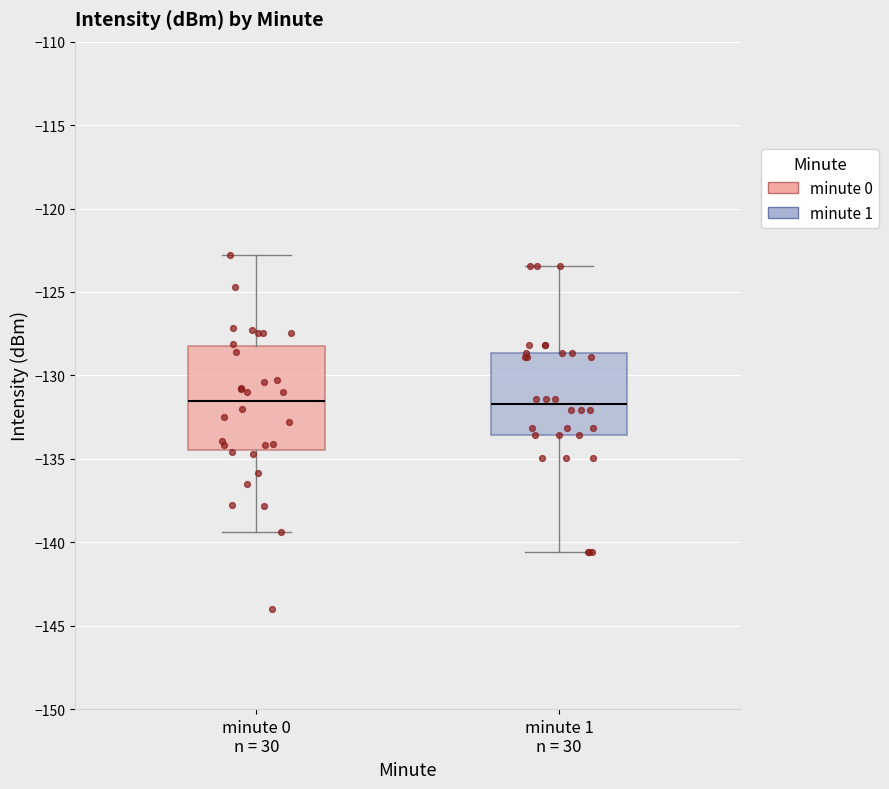

Reading left to right, read every box against the y-axis: the position of its median line, the range the box covers, and the ends of its whiskers. The values are not printed on the chart, so give them approximately, as read against the axis.

minute 0 n = 30: median -131.5, box -134.5 to -128.0, whiskers -139.5 to -123.0
minute 1 n = 30: median -131.5, box -133.5 to -128.5, whiskers -140.5 to -123.5